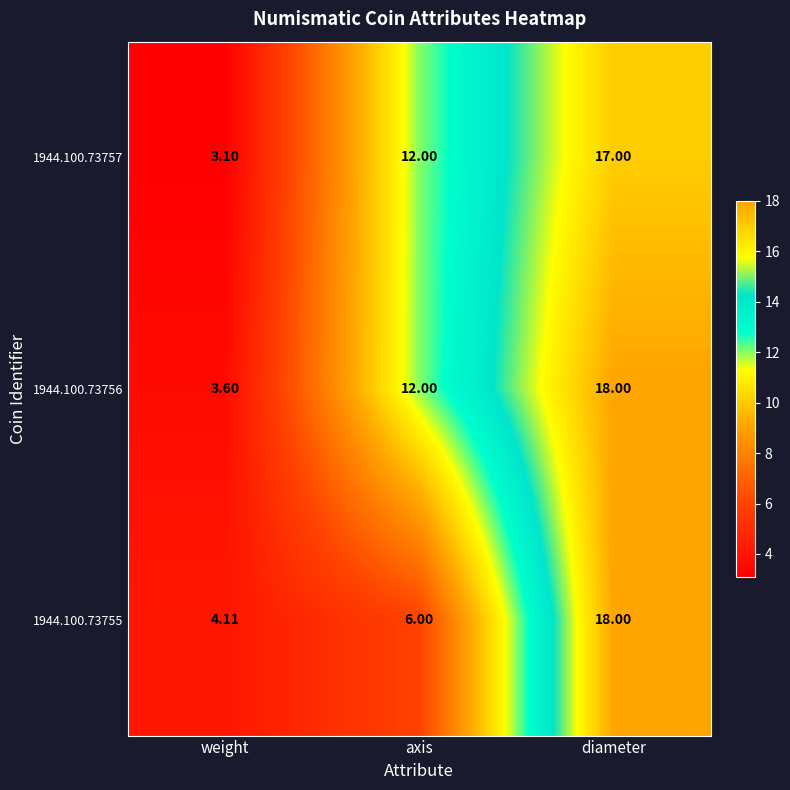

What is the smallest value displayed?

3.1